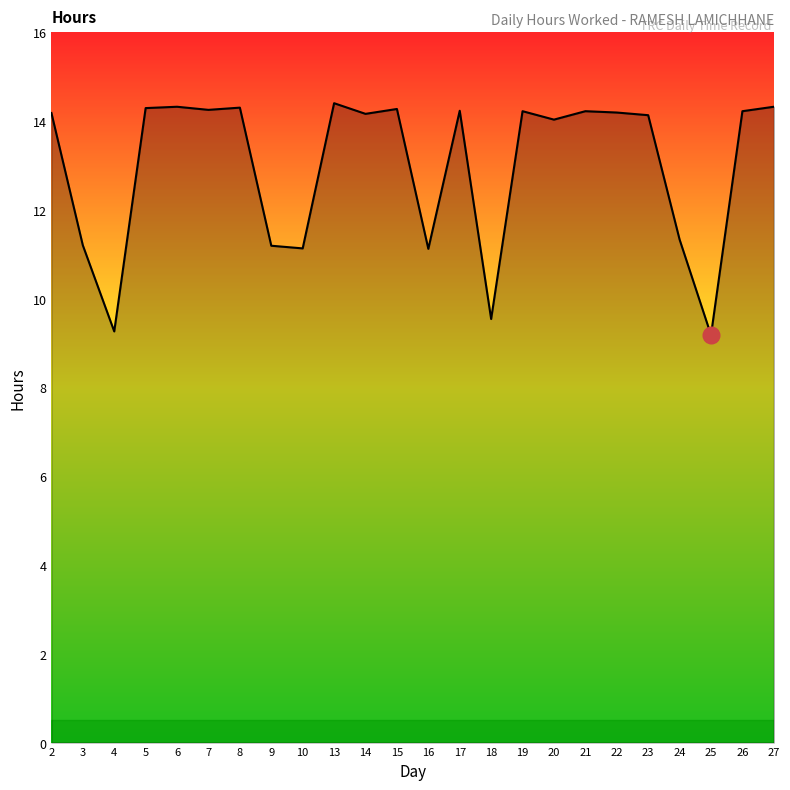

At which label does the data first exceed 14?

2